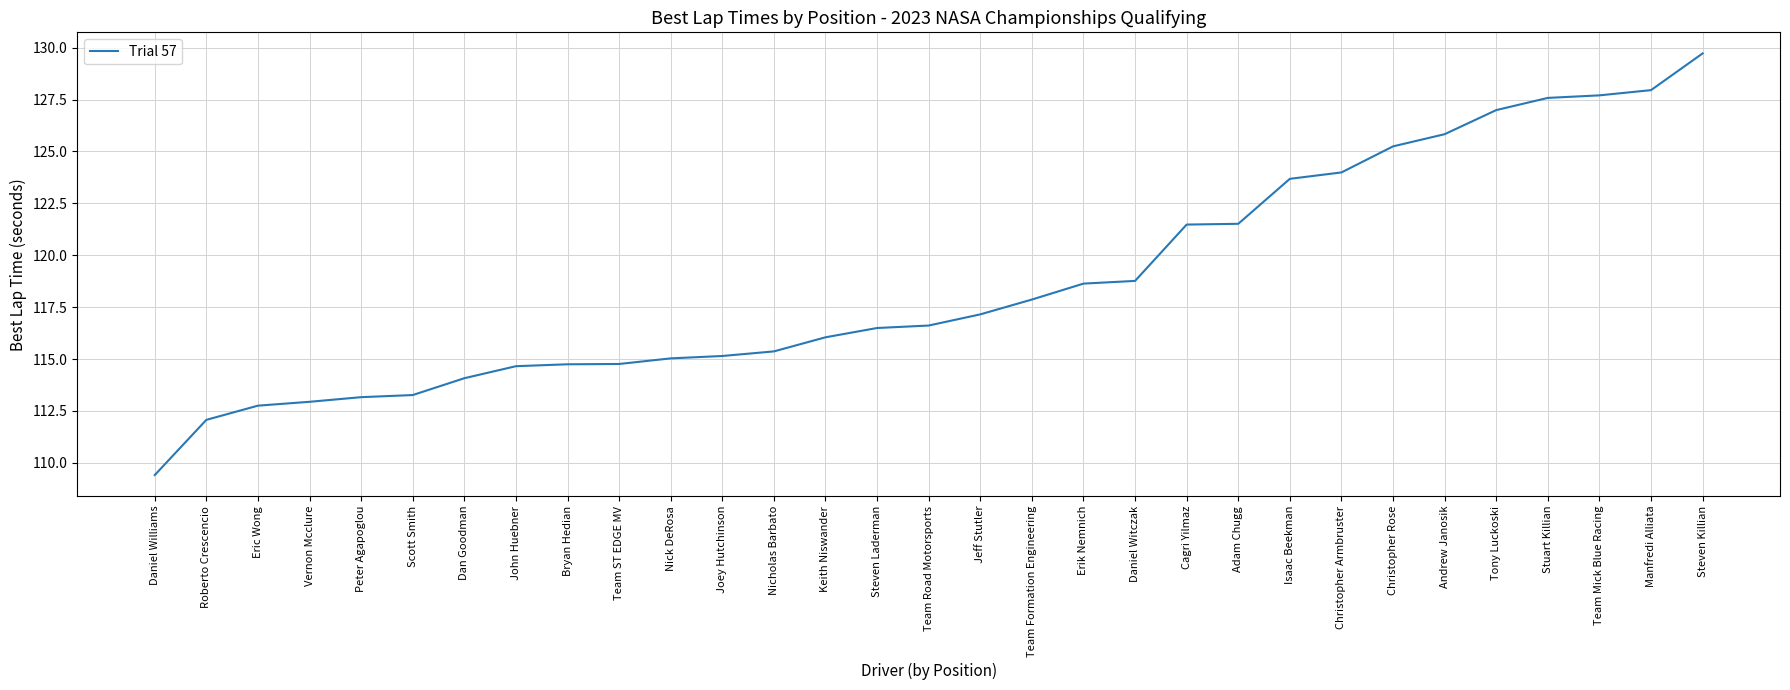

Which has a higher value, Manfredi Alliata or Andrew Janosik?

Manfredi Alliata